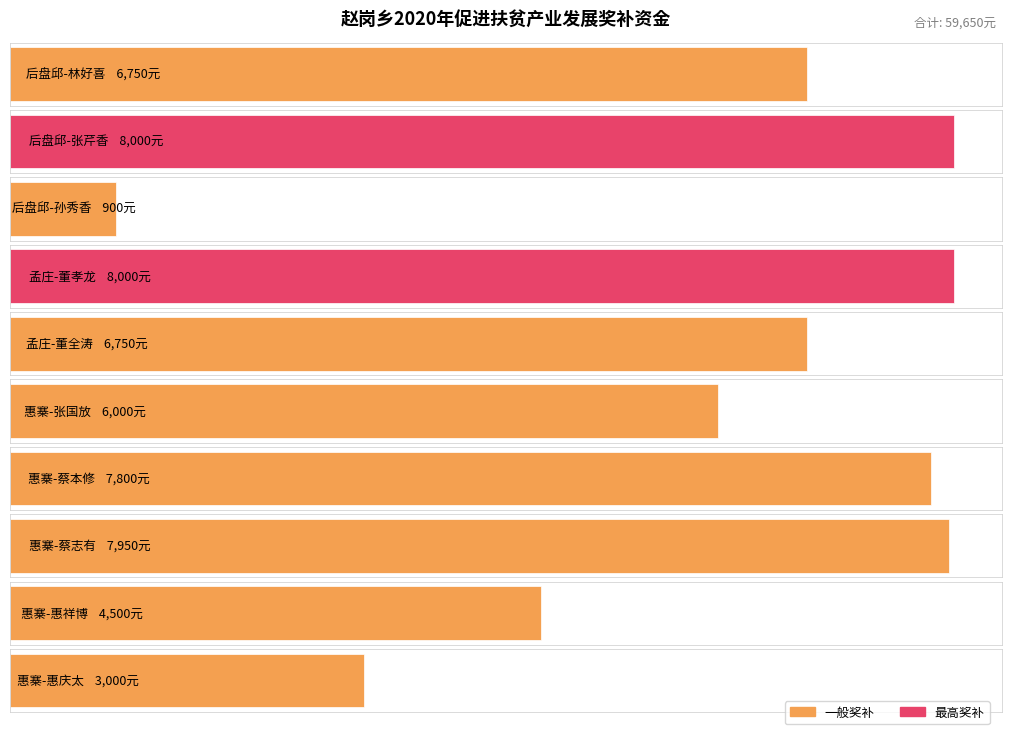

What is the difference between the values at 董孝龙 and 董全涛?

1250